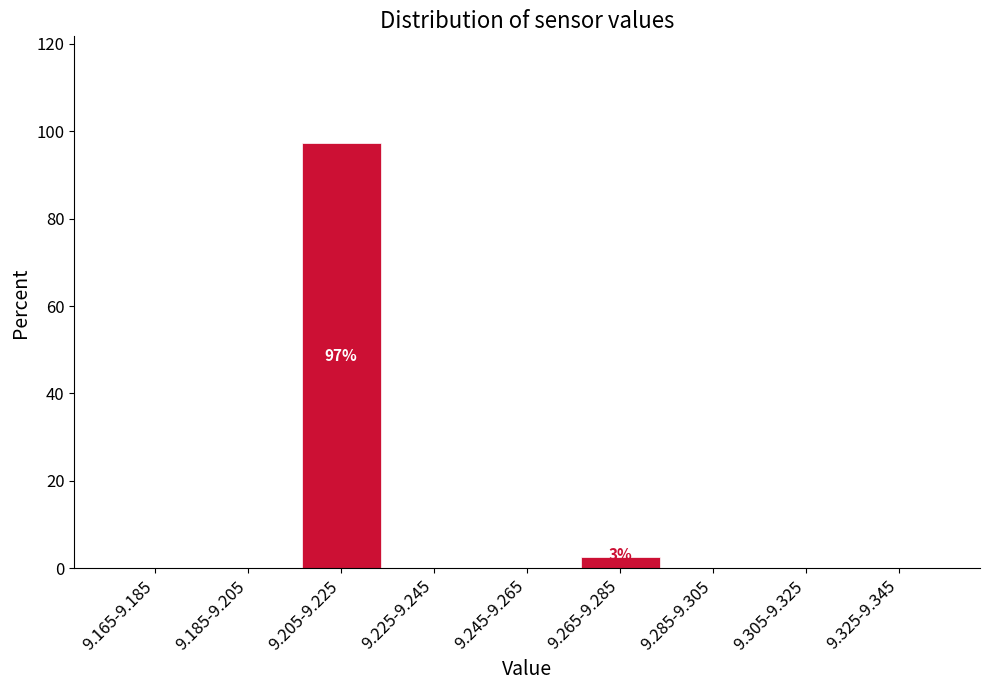

Reading left to right, what are all the values shown in this chart?

9.165-9.185=0.0	9.185-9.205=0.0	9.205-9.225=97.3	9.225-9.245=0.0	9.245-9.265=0.0	9.265-9.285=2.7	9.285-9.305=0.0	9.305-9.325=0.0	9.325-9.345=0.0